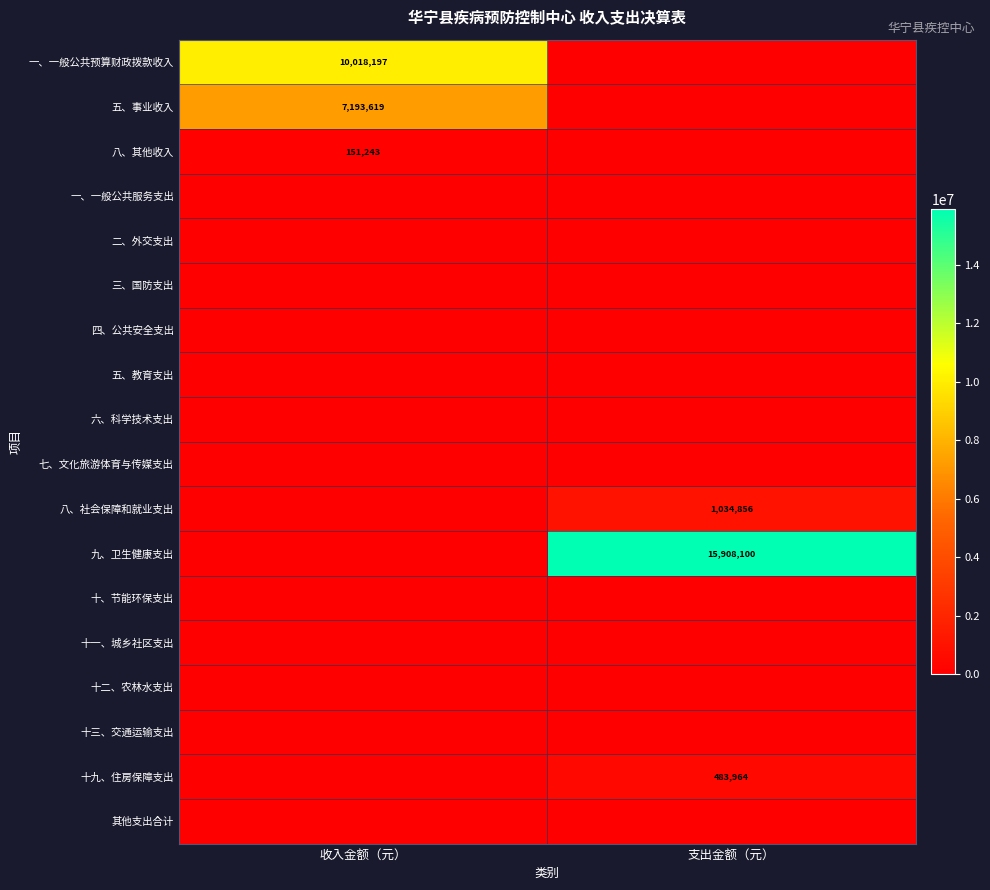

True or false: 一、一般公共预算财政拨款收入 has a value of 10018197 at 收入金额（元）.

True